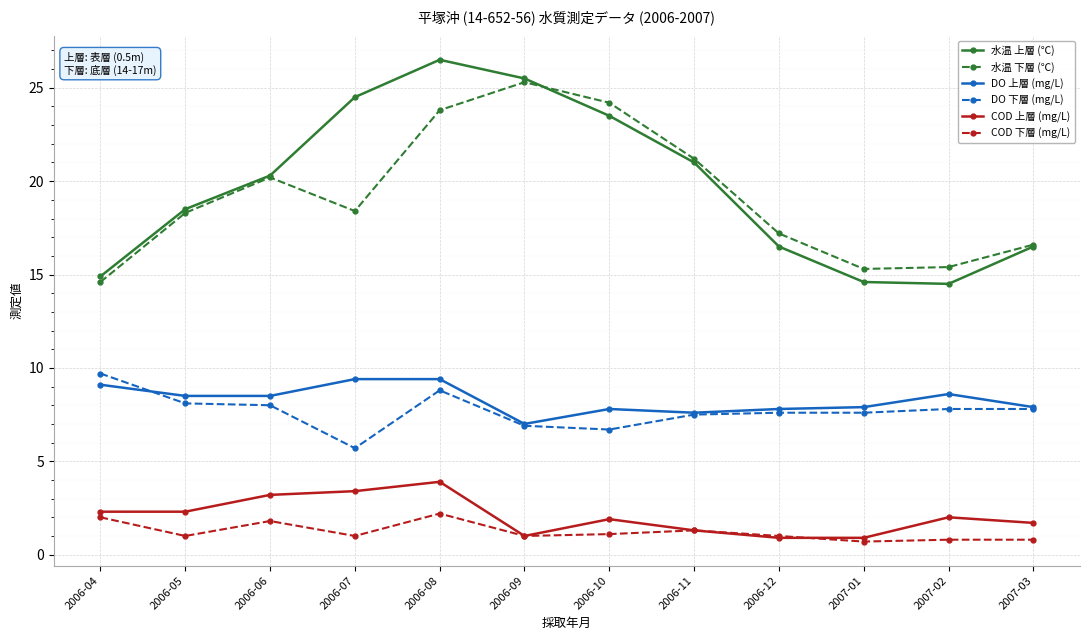

The DO 上層 (mg/L) series shows 2.2 at 2006-10. True or false?

False